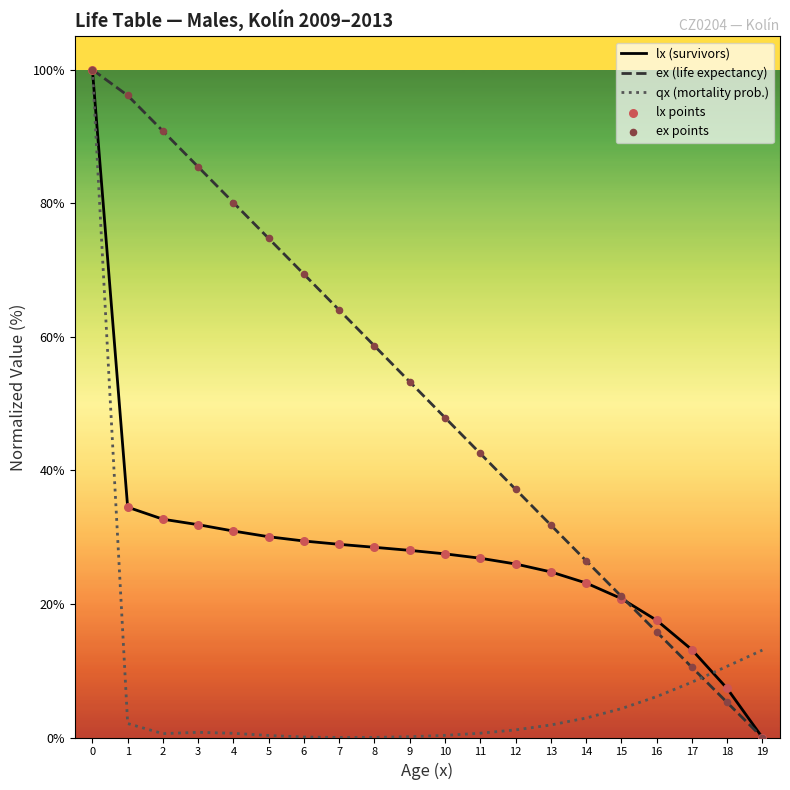

What is the maximum value shown in the chart?

100.0